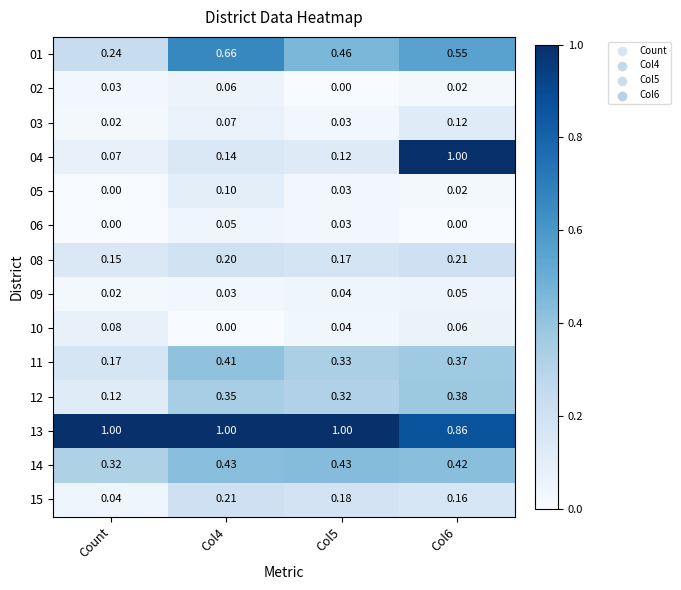

What is the greatest value displayed?

1.0